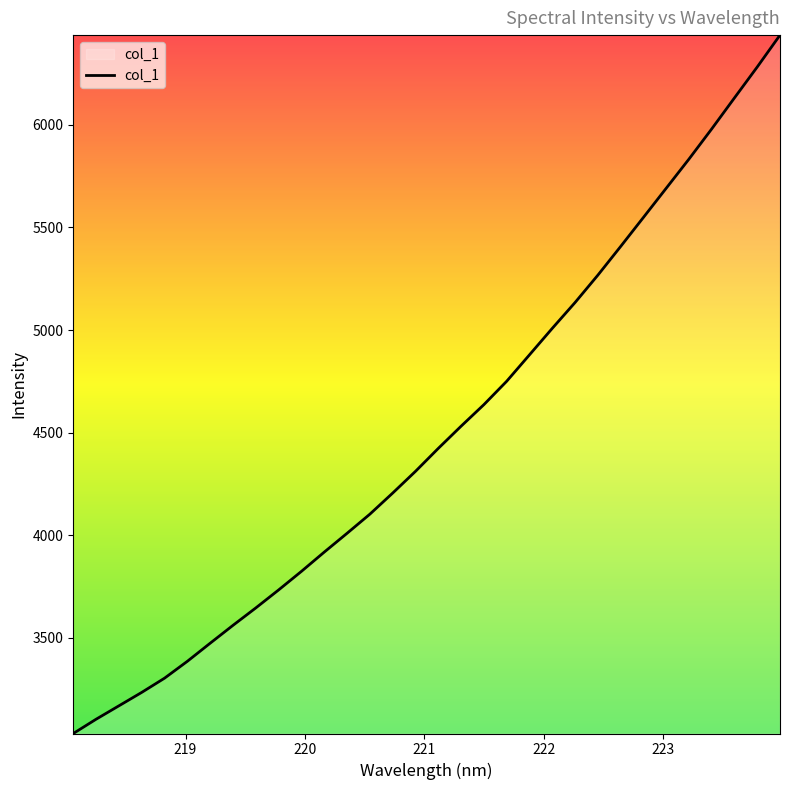

What is the difference between the maximum and minimum values?

3402.8